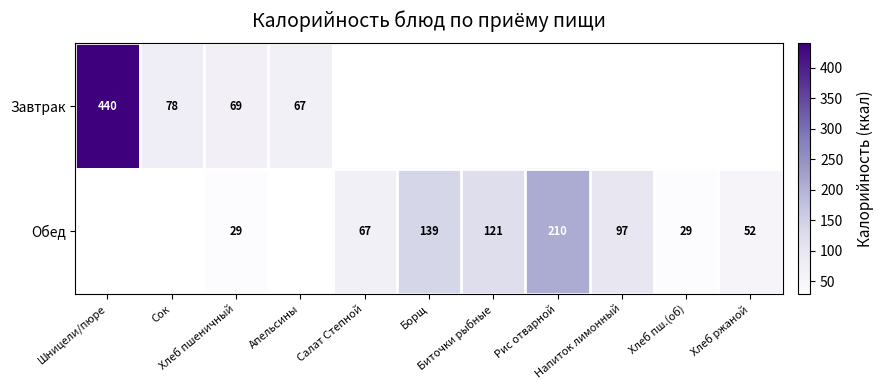

At Хлеб пшеничный, list the series in order from largest to smallest.

Завтрак, Обед